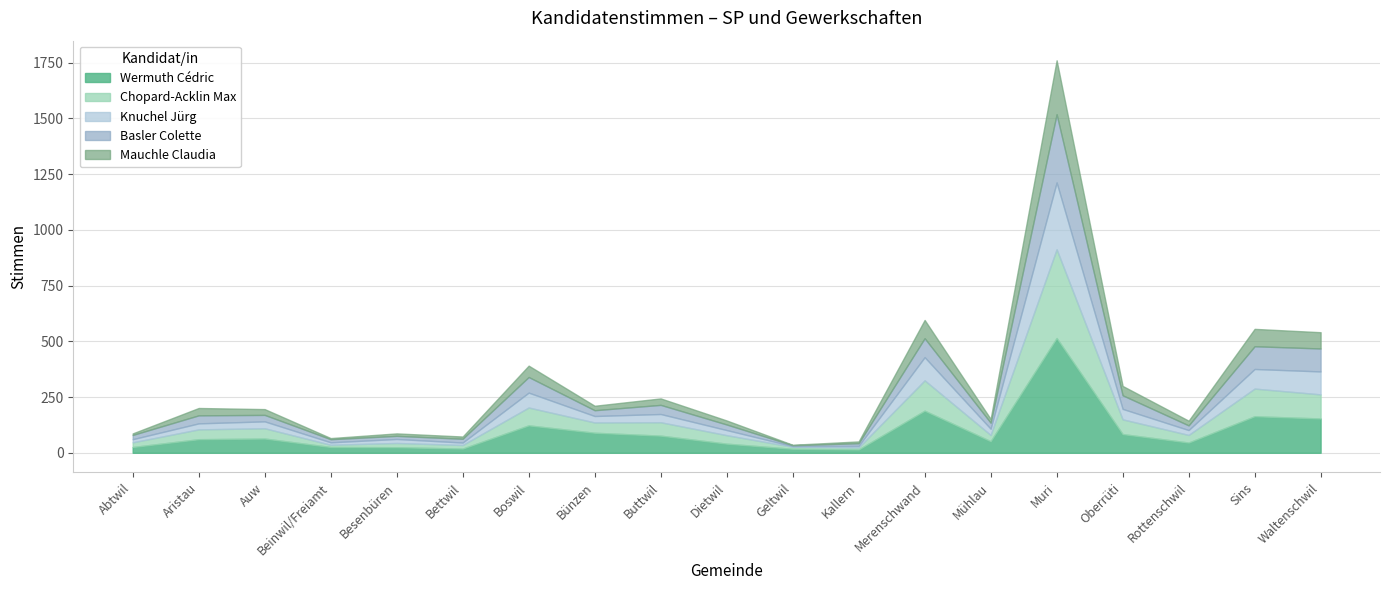

True or false: Mauchle Claudia and Chopard-Acklin Max cross at least once.

False